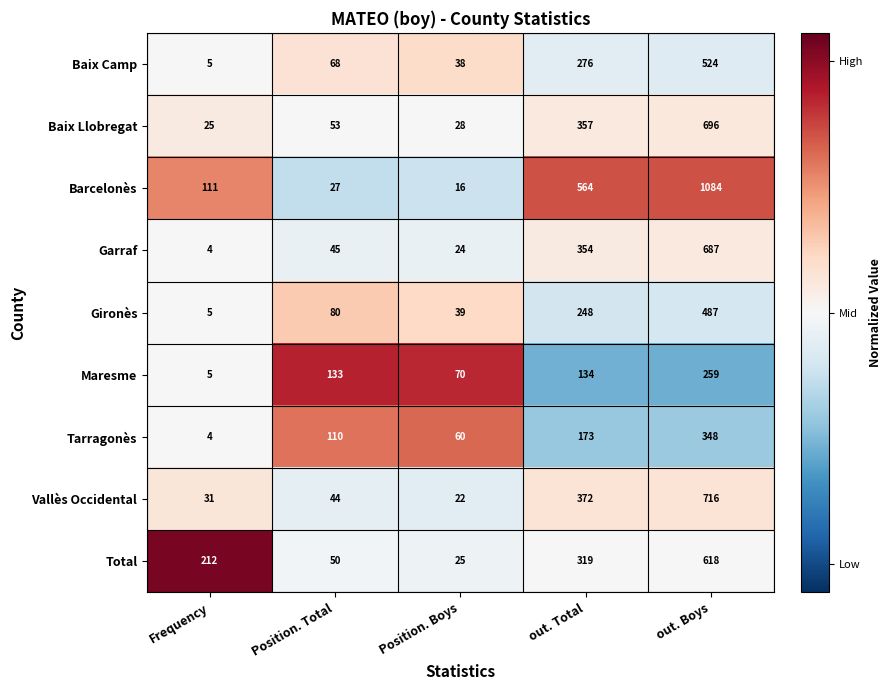

Is the value of Total at Position. Total greater than the value of Tarragonès at out. Total?

No